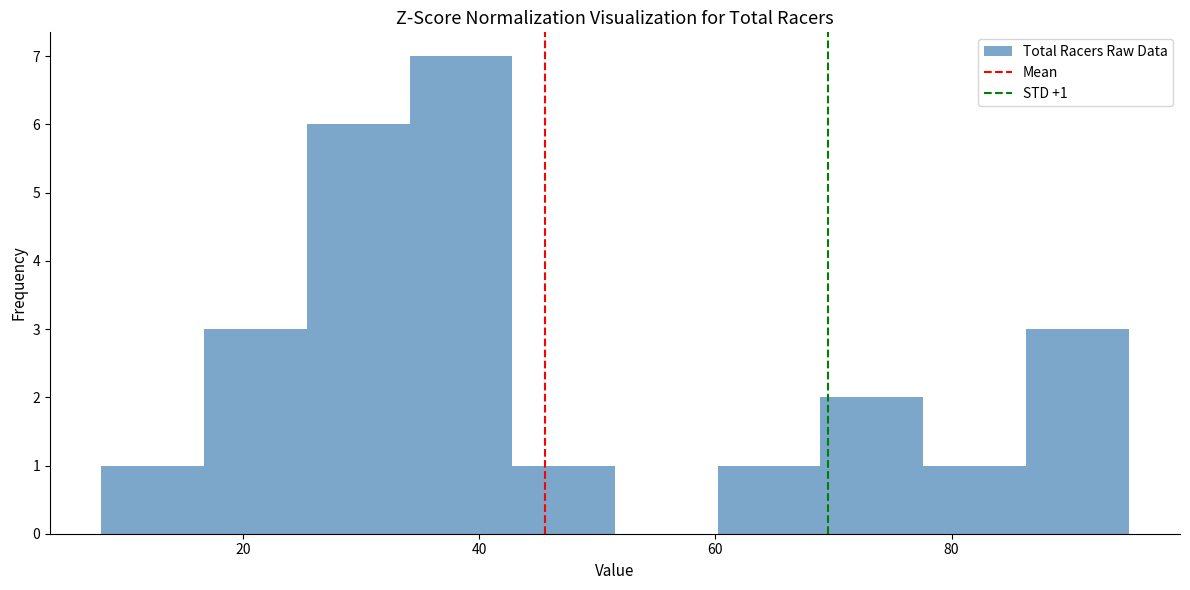

Over which range of the x-axis is the bar tallest?

34 to 42